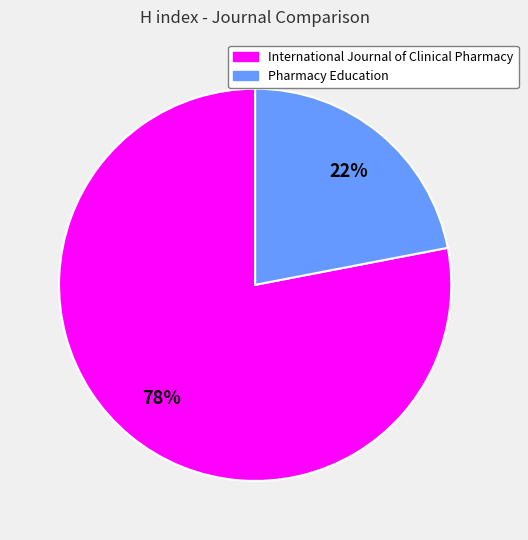

True or false: International Journal of Clinical Pharmacy accounts for 78% of the total.

True